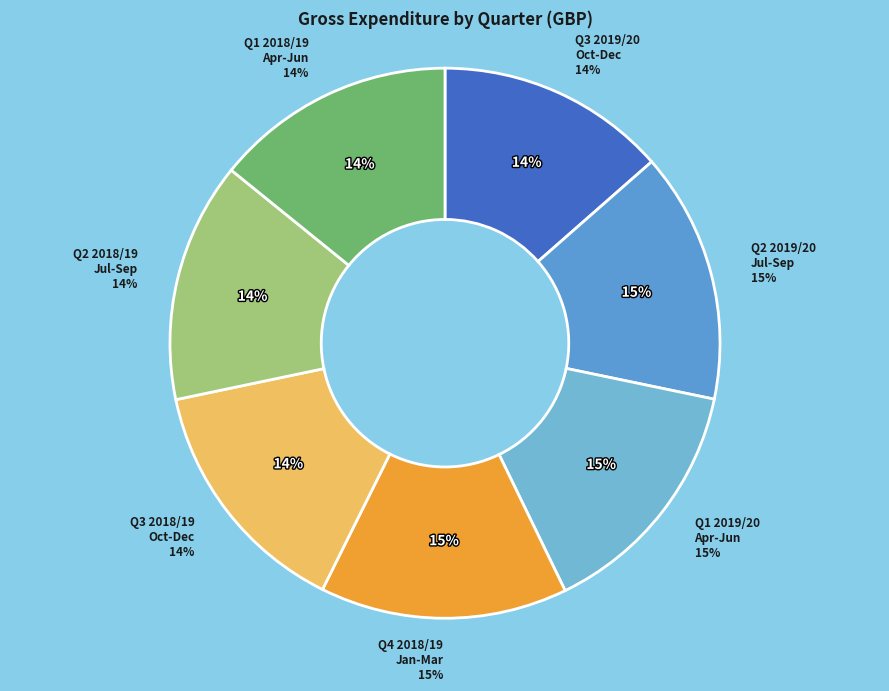

What is the total percentage of Q2 2019/20
Jul-Sep and Q4 2018/19
Jan-Mar?

29.3%